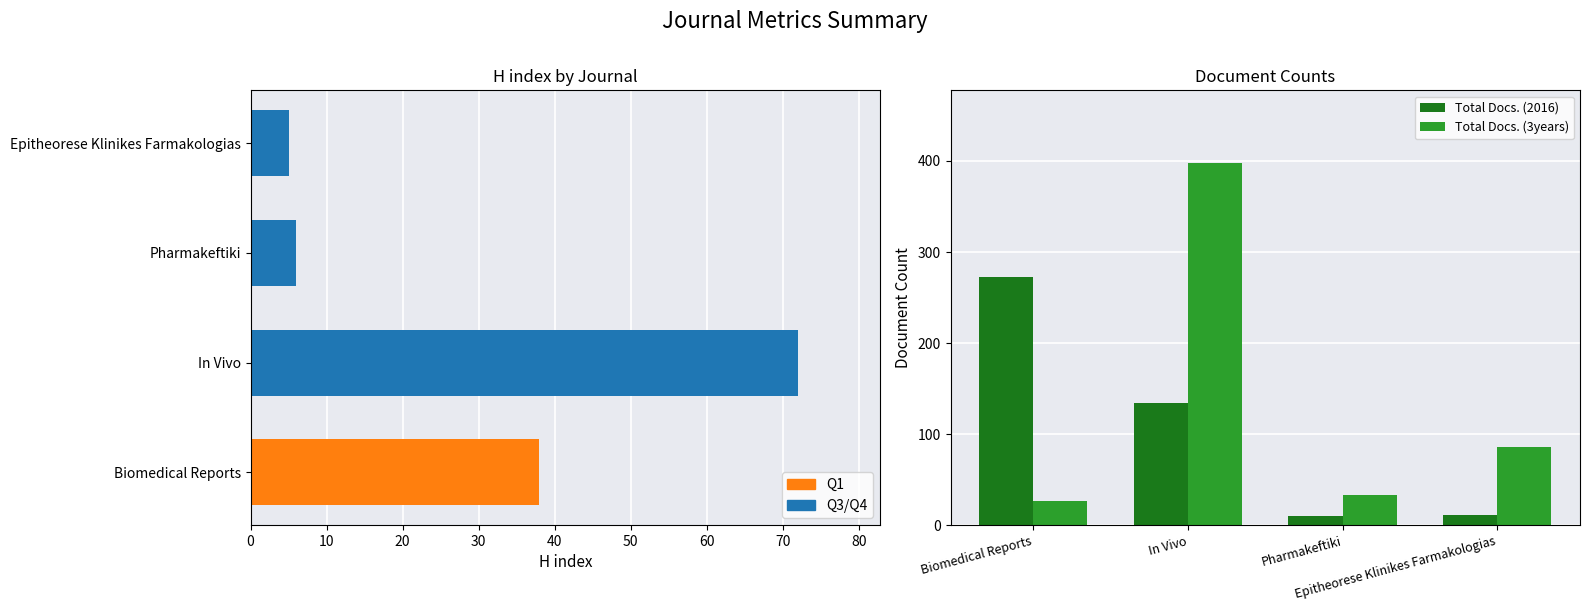

Reading left to right, list all the values displayed in this chart.

H index: 38	72	6	5
Total Docs. (2016): 273	134	10	11
Total Docs. (3years): 27	398	33	86